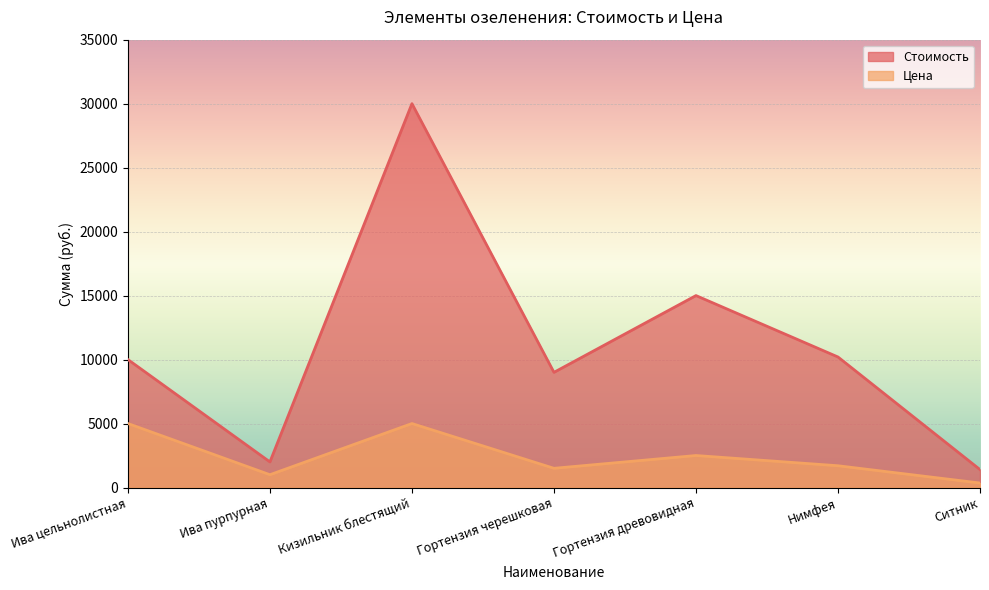

True or false: Цена and Стоимость cross at least once.

False